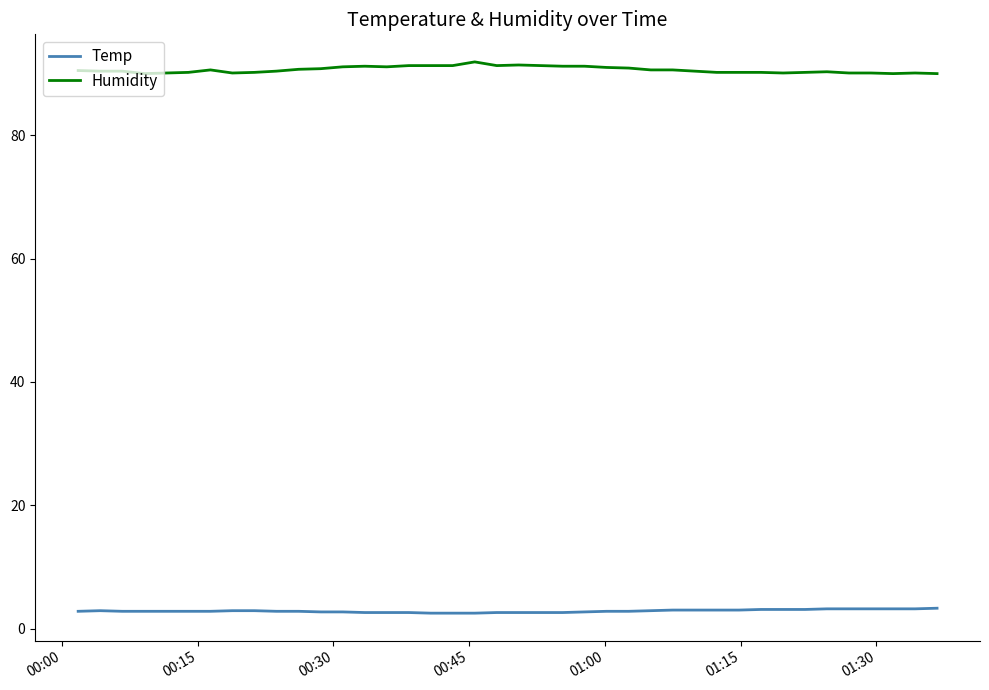

Which series has the widest spread of values?

Humidity